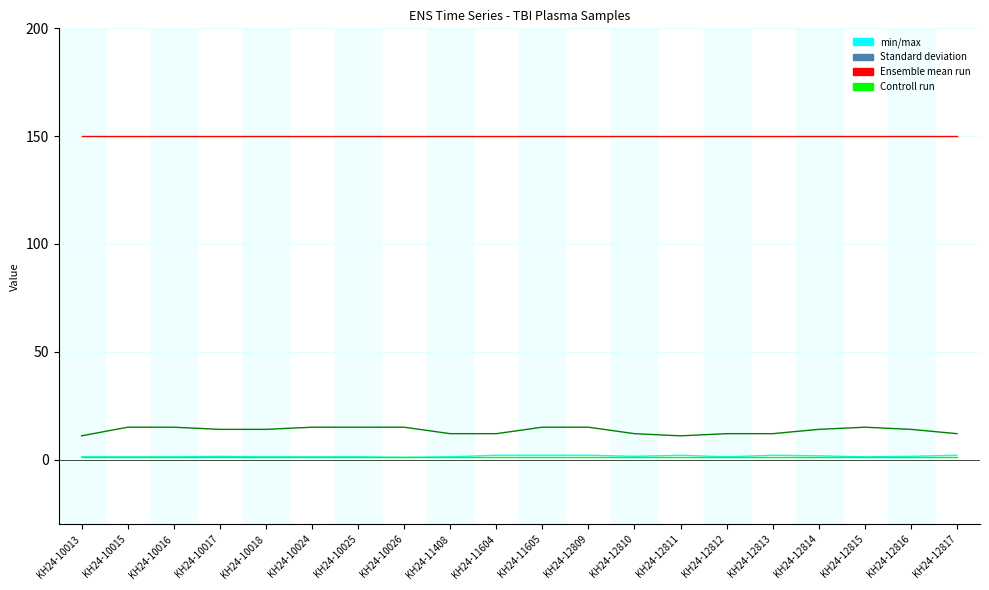

What is the maximum value shown in the chart?

150.0